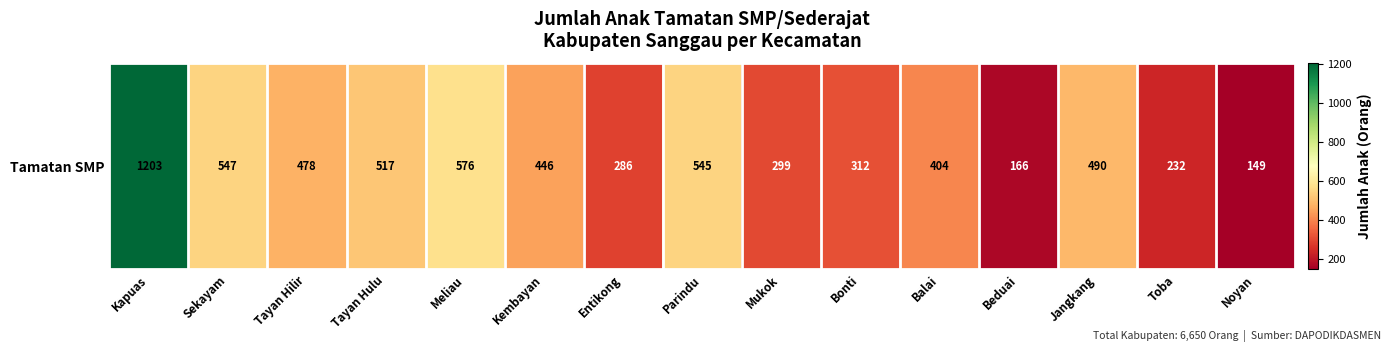

What is the difference between the second highest and second lowest values?

410